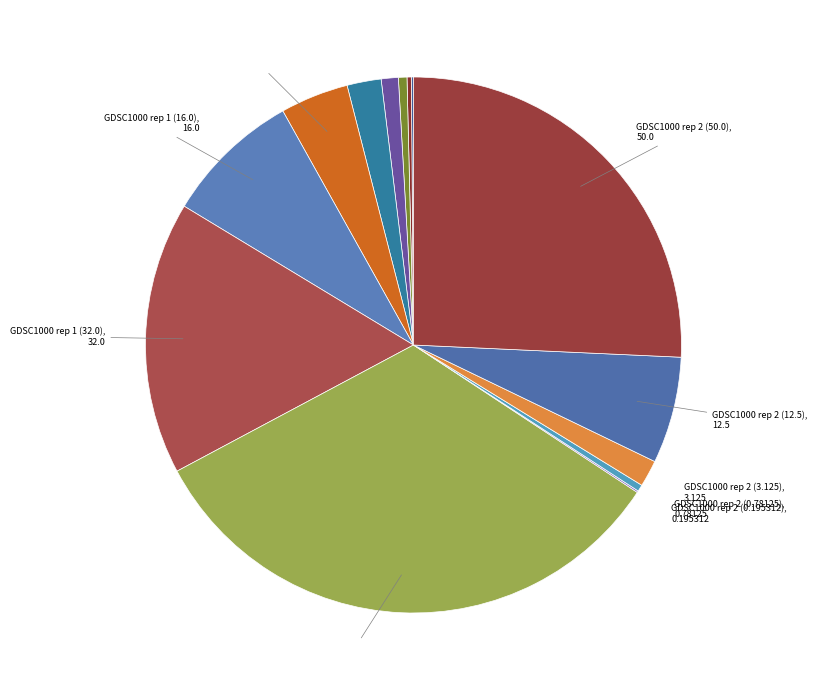

Count the number of slices in the pie.

14